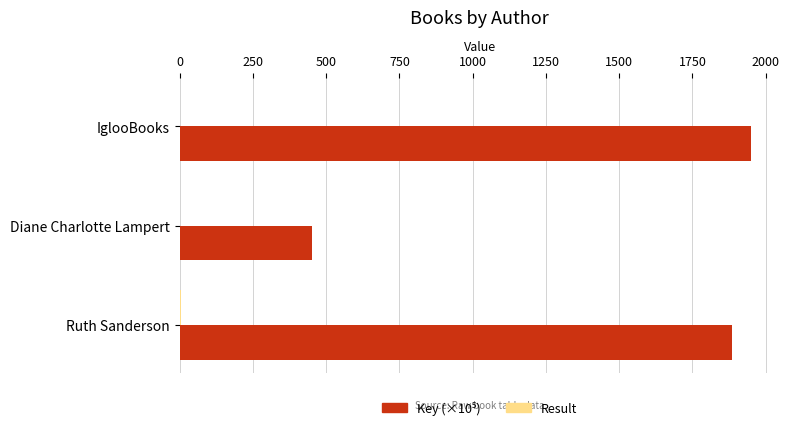

How many data points does each series have?

3